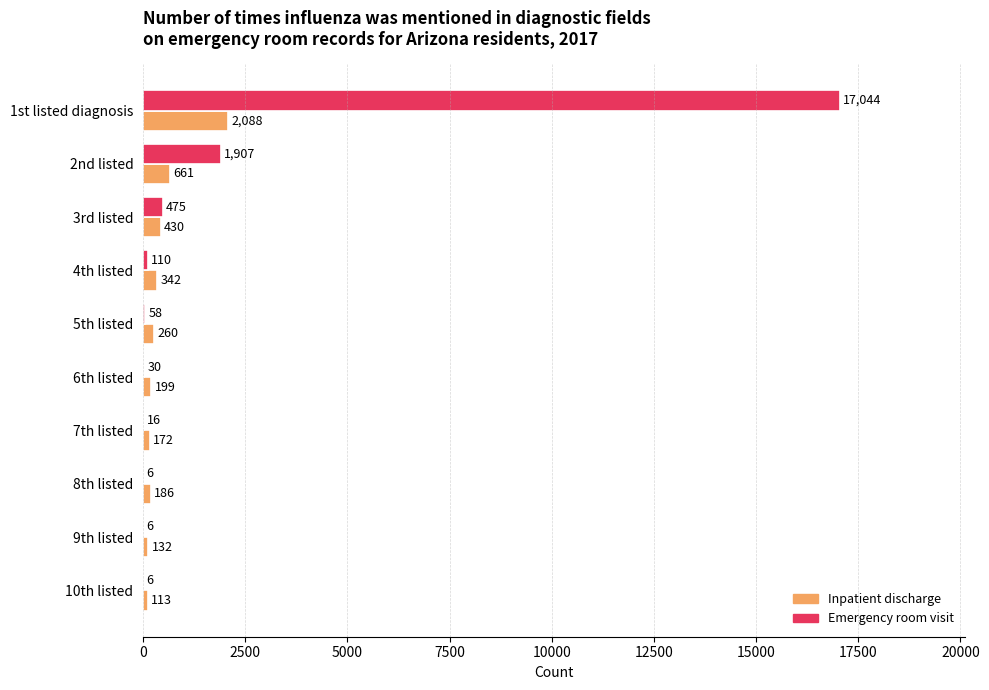

Between 3rd listed and 9th listed, which series saw the biggest shift?

Emergency room visit